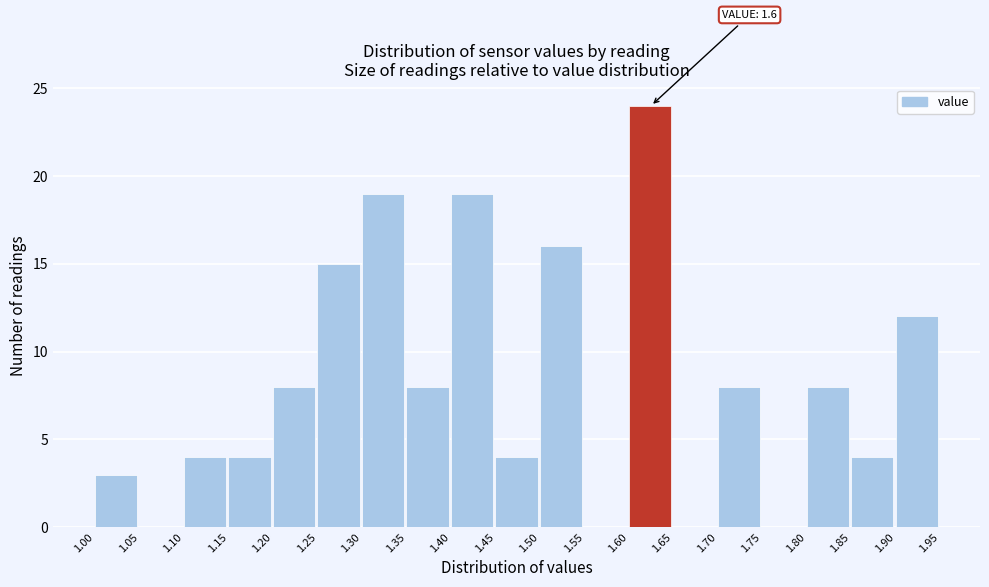

Which range on the x-axis has the tallest bar?

1.60 to 1.65